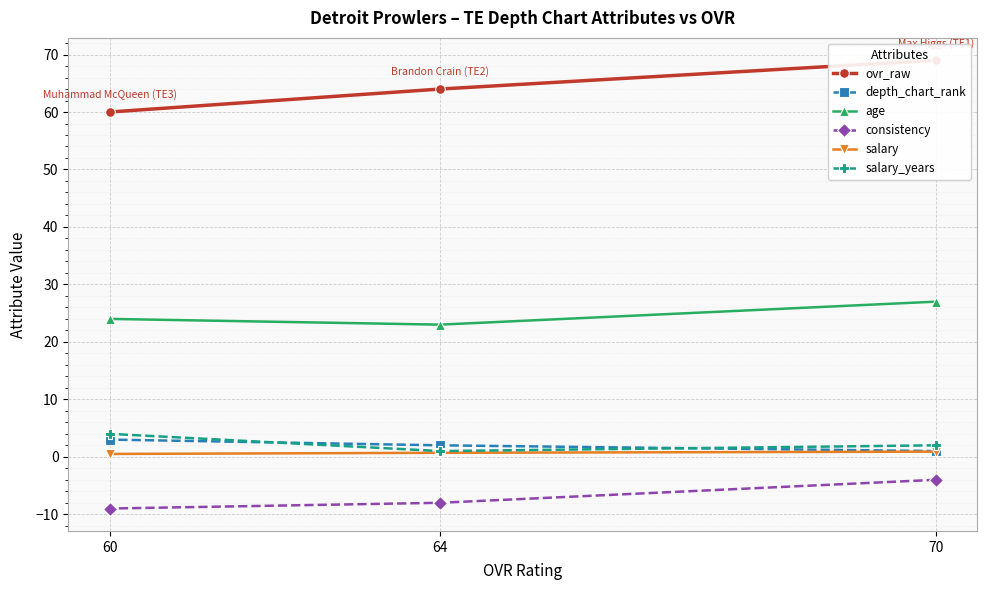

At how many categories does at least one series exceed 53?

3